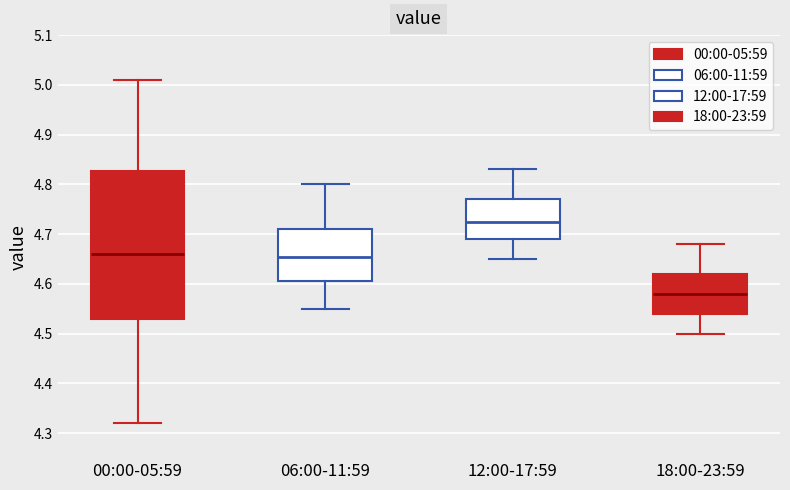

Which box is the tallest, from its lower edge to its upper edge?

00:00-05:59